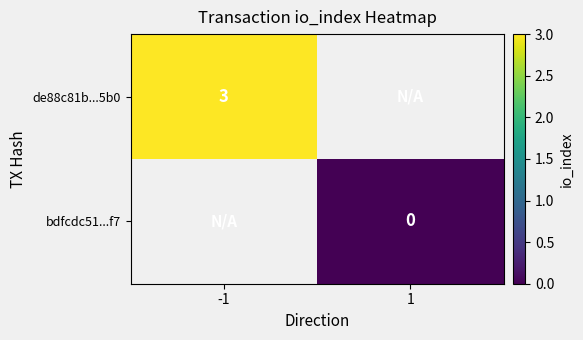

Is it true that de88c81b...5b0 equals 3 at -1?

True